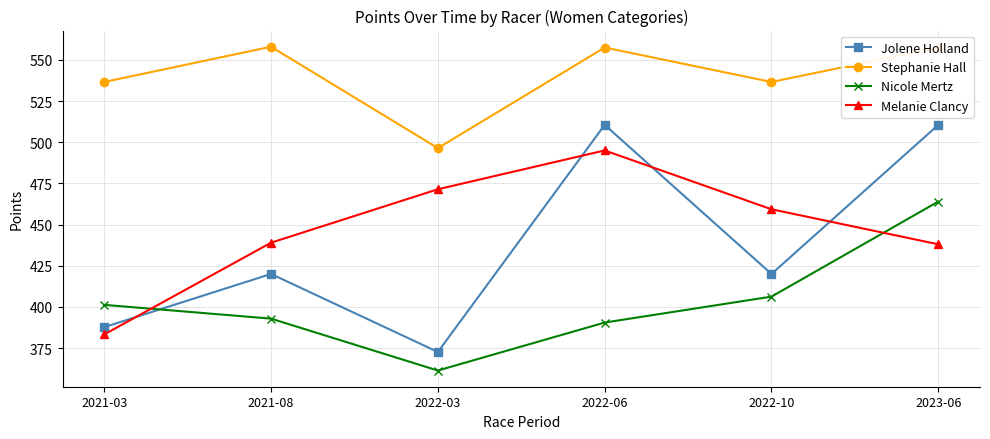

At how many categories does at least one series exceed 401?

6